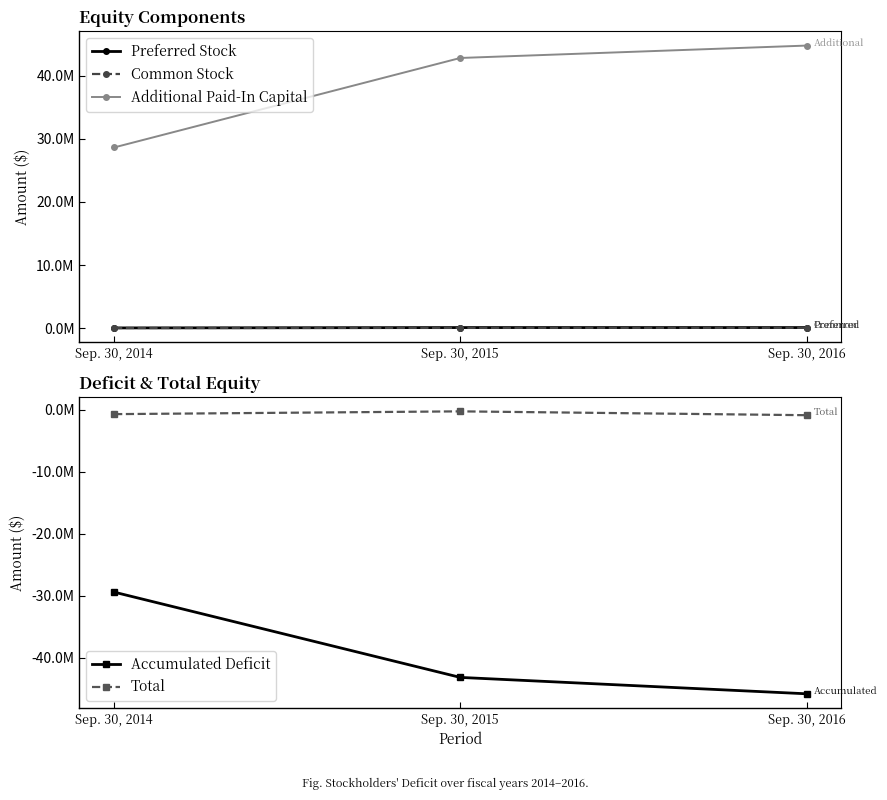

What are all the series names shown in the legend?

Preferred Stock, Common Stock, Additional Paid-In Capital, Accumulated Deficit, Total